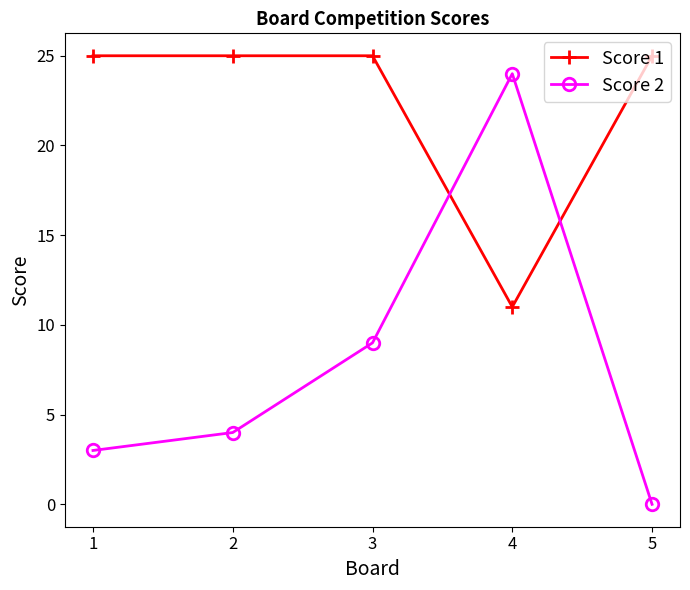

What is the highest value of the Score 1 series?

25